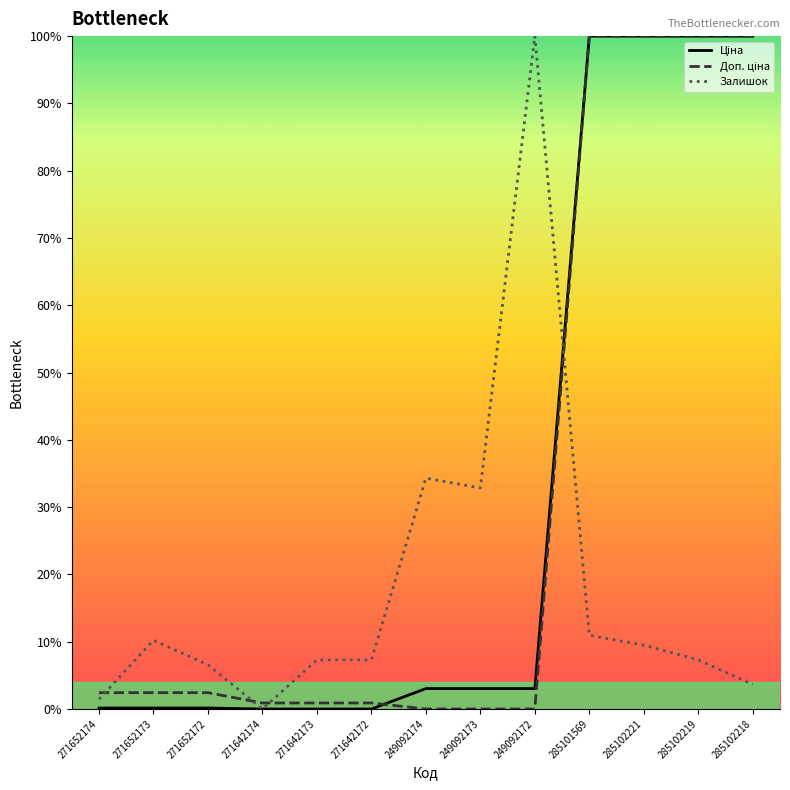

What is the total value across all series at 285102221?

209.5